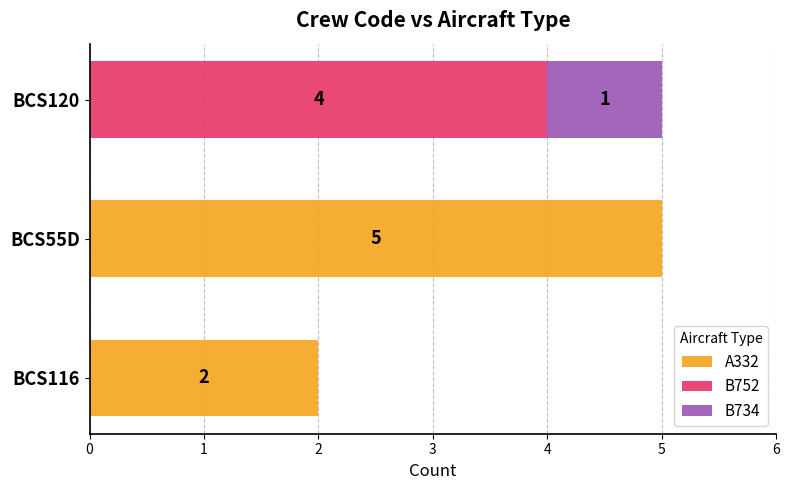

How many series are shown in this chart?

3